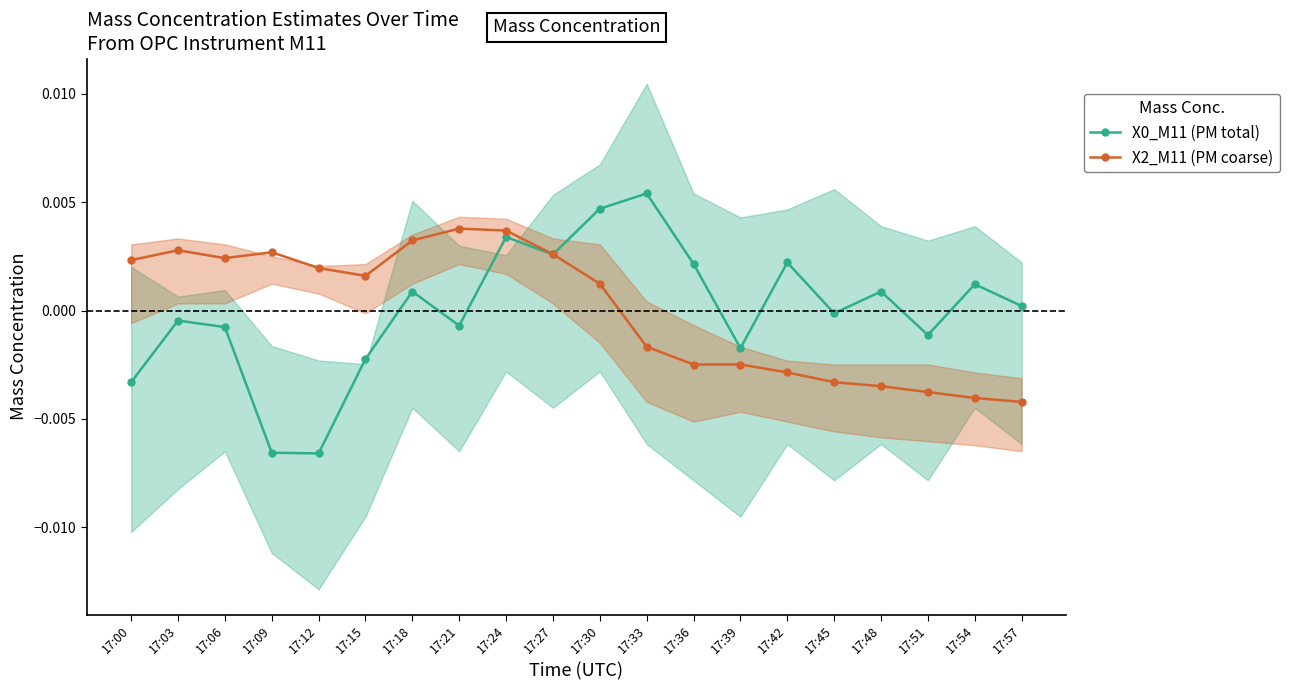

What are all the series names shown in the legend?

X0_M11 (PM total), X2_M11 (PM coarse)